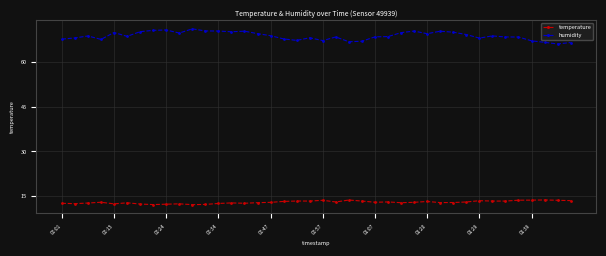

At how many categories does at least one series exceed 65?

40